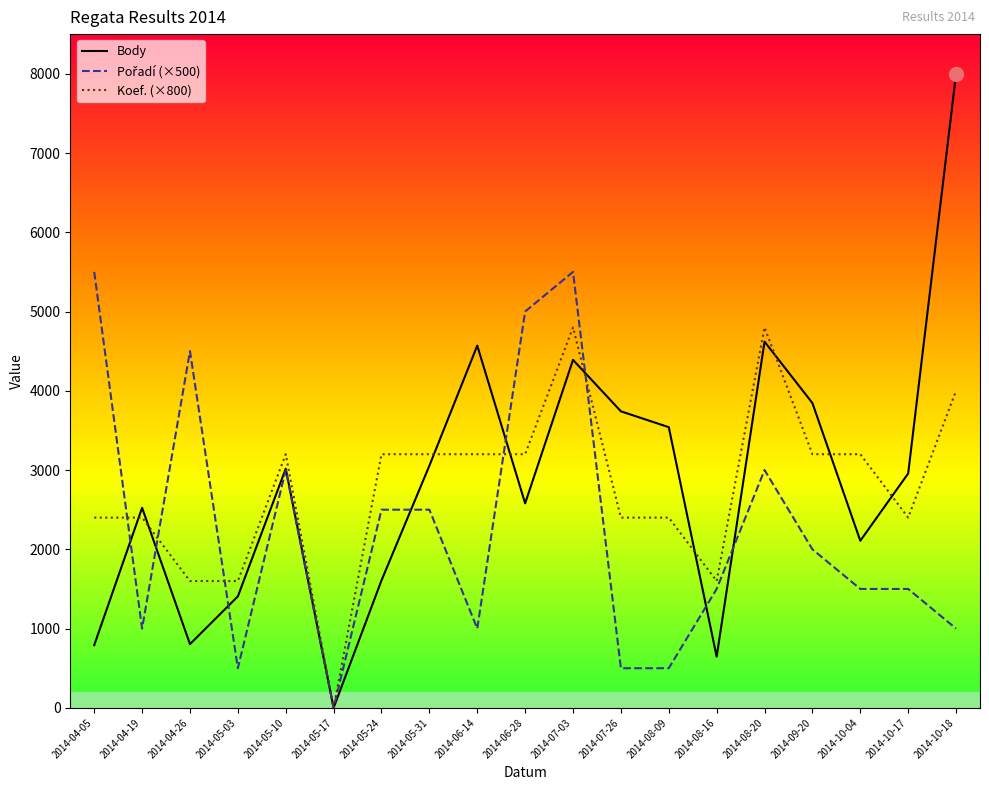

Which series has the largest range (max minus min)?

Body